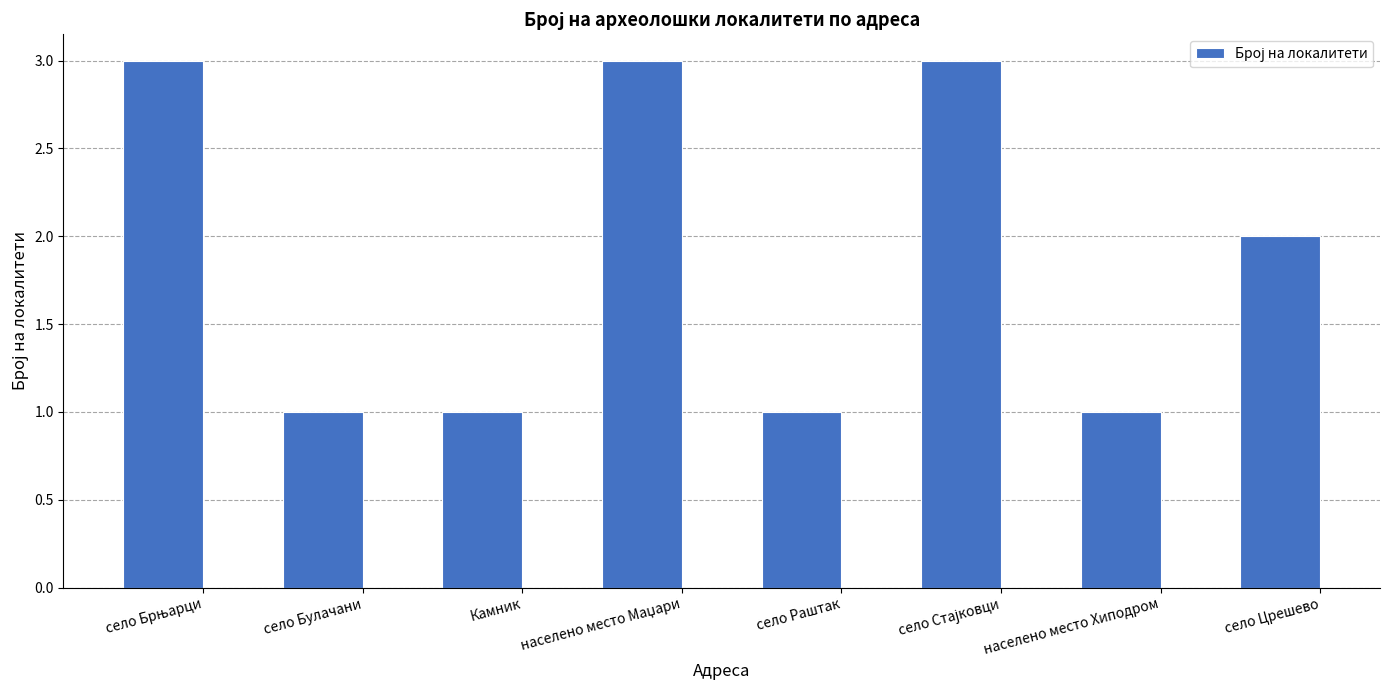

What position from the left is село Црешево?

8